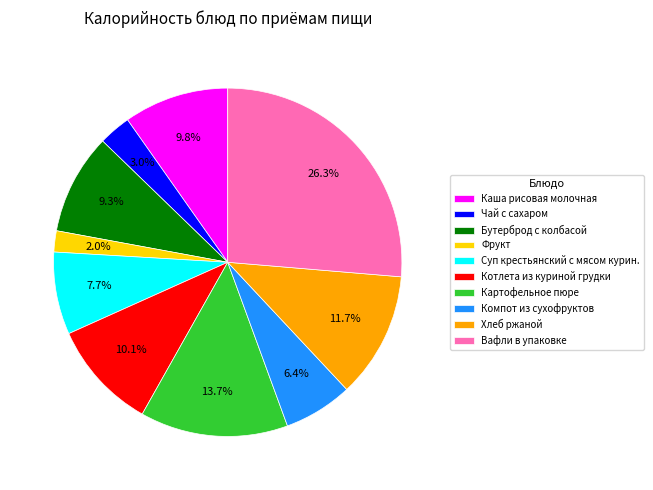

Does any single category account for the majority?

No